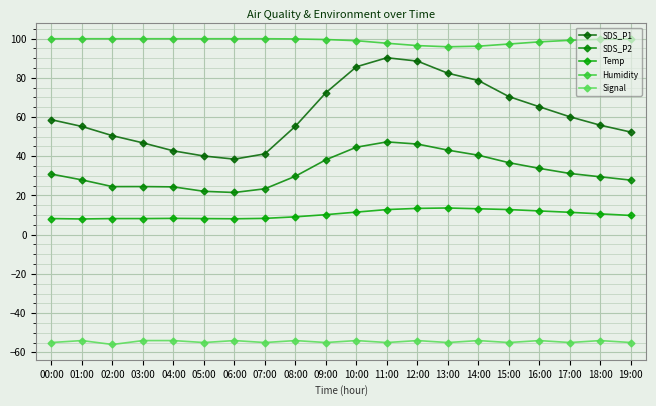

Is it true that SDS_P1 equals 139.5 at 13:00?

False